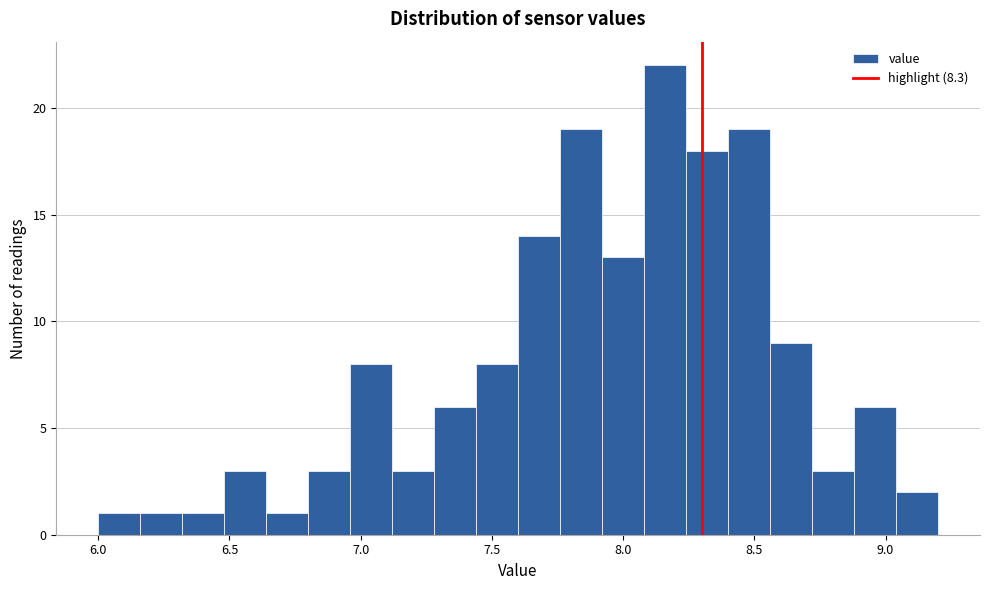

Read against the x-axis, roughly where is the centre of the tallest bar?

8.15